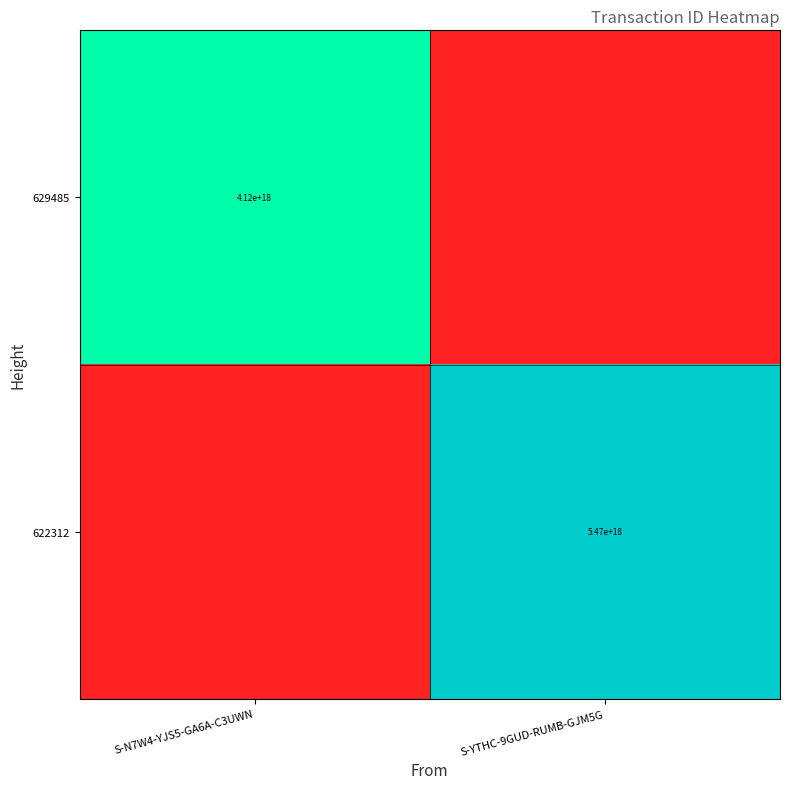

The 629485 series shows 4120000000000000000 at S-N7W4-YJS5-GA6A-C3UWN. True or false?

True